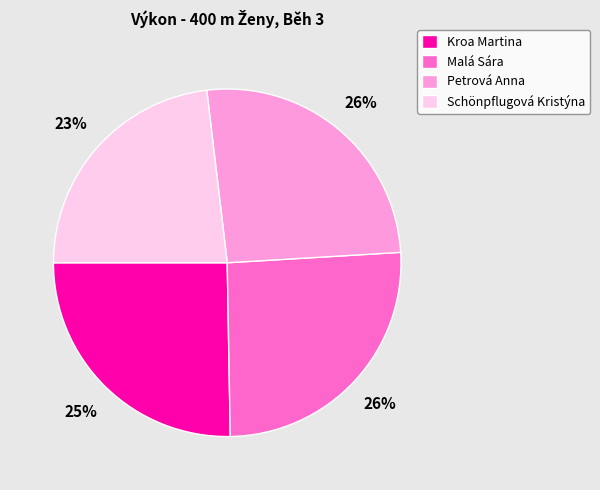

Is it true that Schönpflugová Kristýna is 23% of the pie?

True